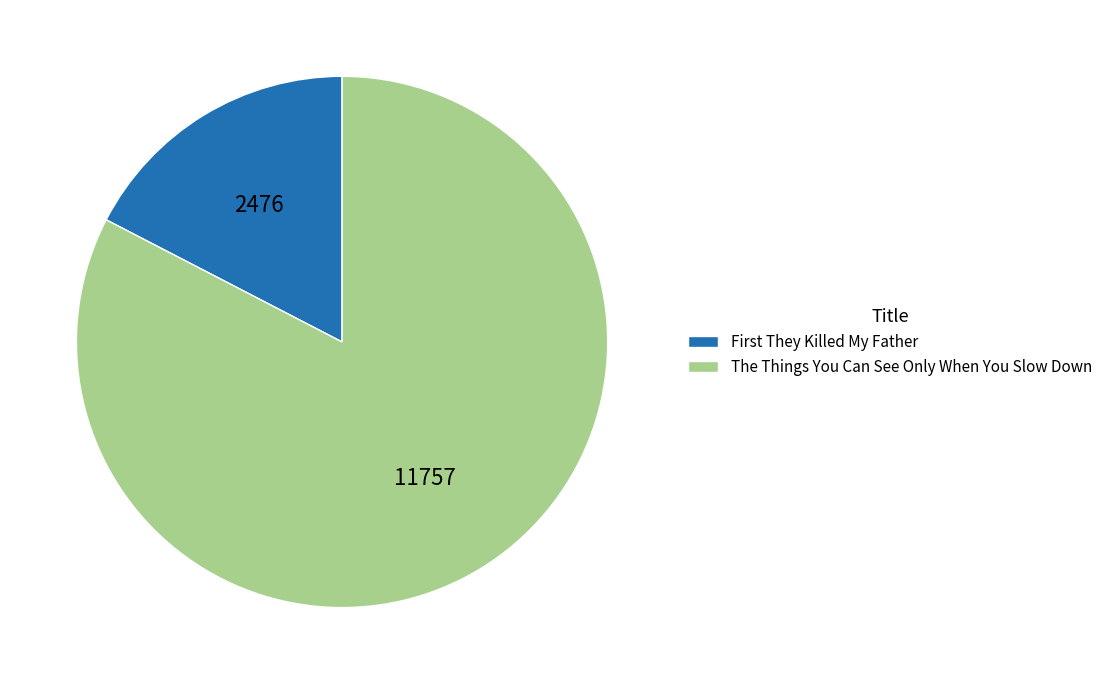

Count the number of slices in the pie.

2